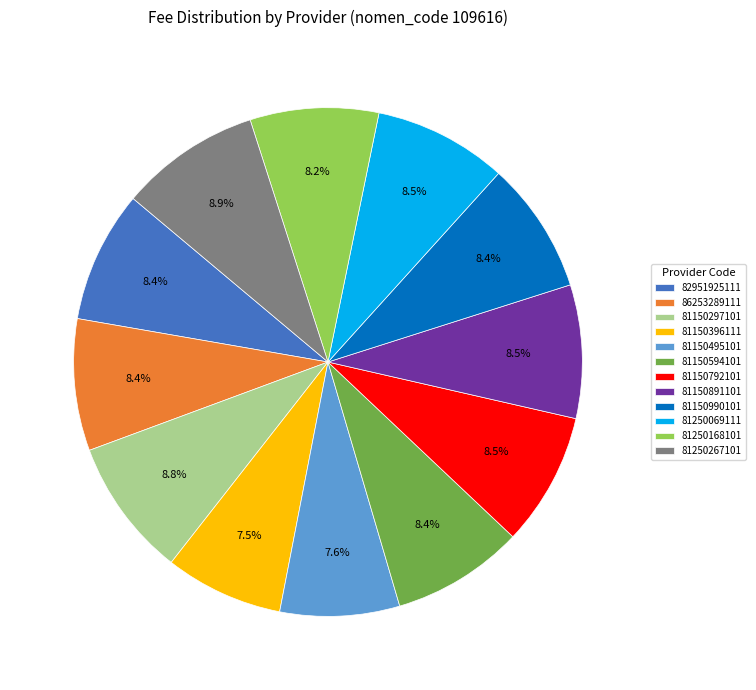

Count the number of slices in the pie.

12